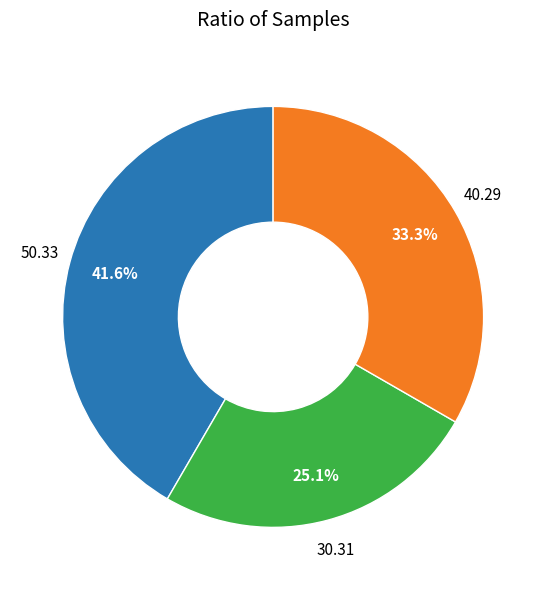

Is there a majority slice in this chart?

No